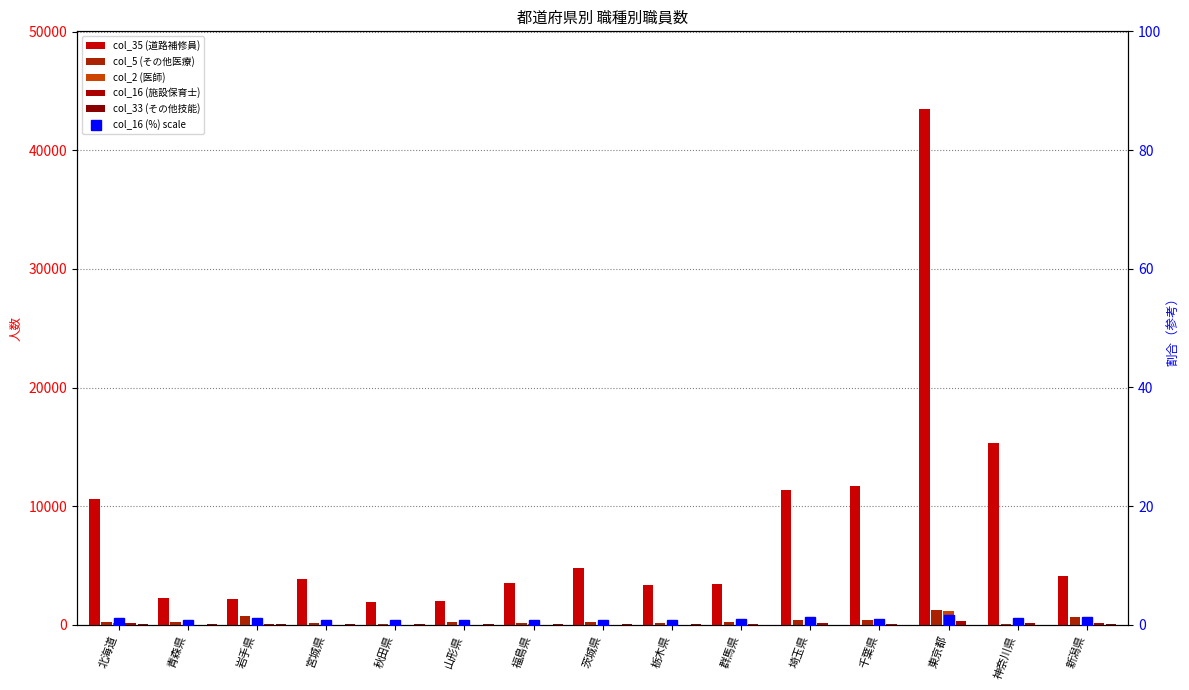

Where is col_5 (その他医療) nearest to the value 657?

新潟県